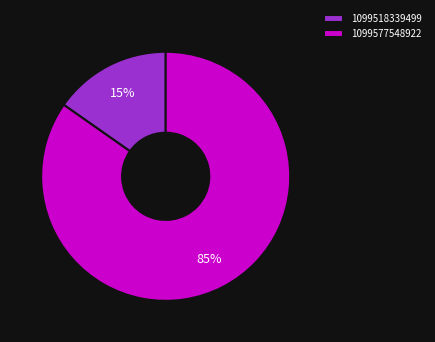

To the nearest percent, what is the combined percentage of 1099518339499 and 1099577548922?

100%